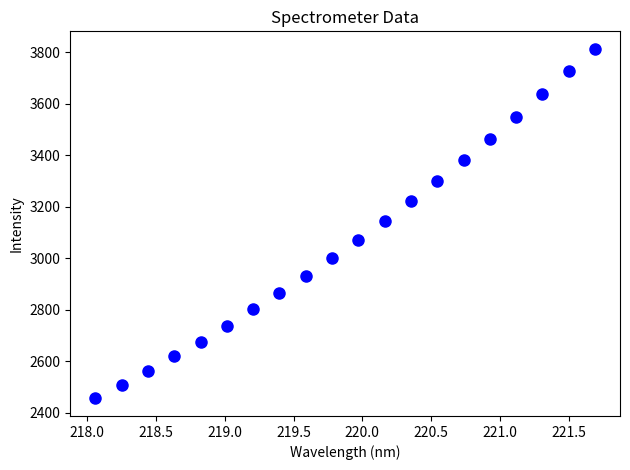

What is the range of X values (max minus min)?

3.6